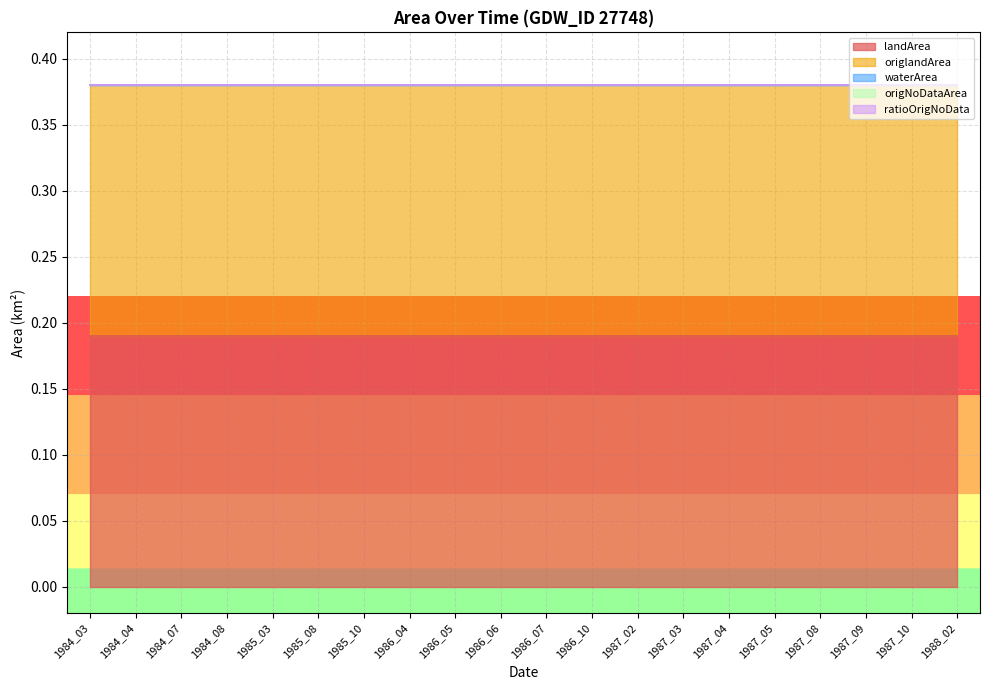

True or false: origNoDataArea has more than 2 interior local peaks.

False